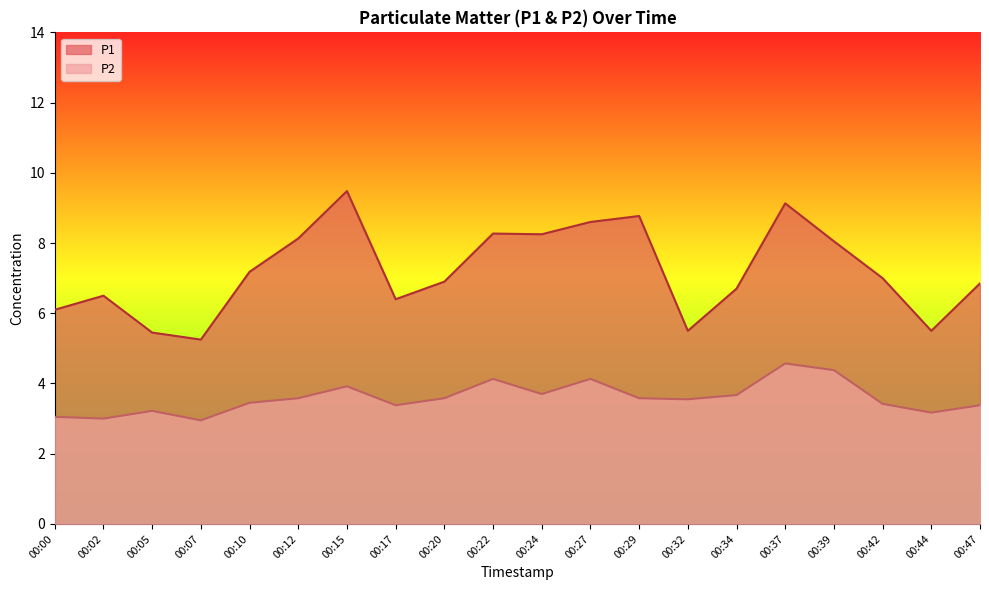

The P1 series shows 5.5 at 00:05. True or false?

True